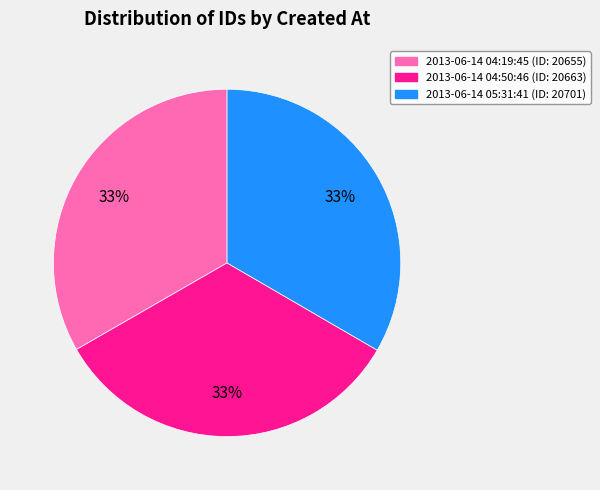

The 2013-06-14 04:50:46 slice represents 21% of the pie. True or false?

False